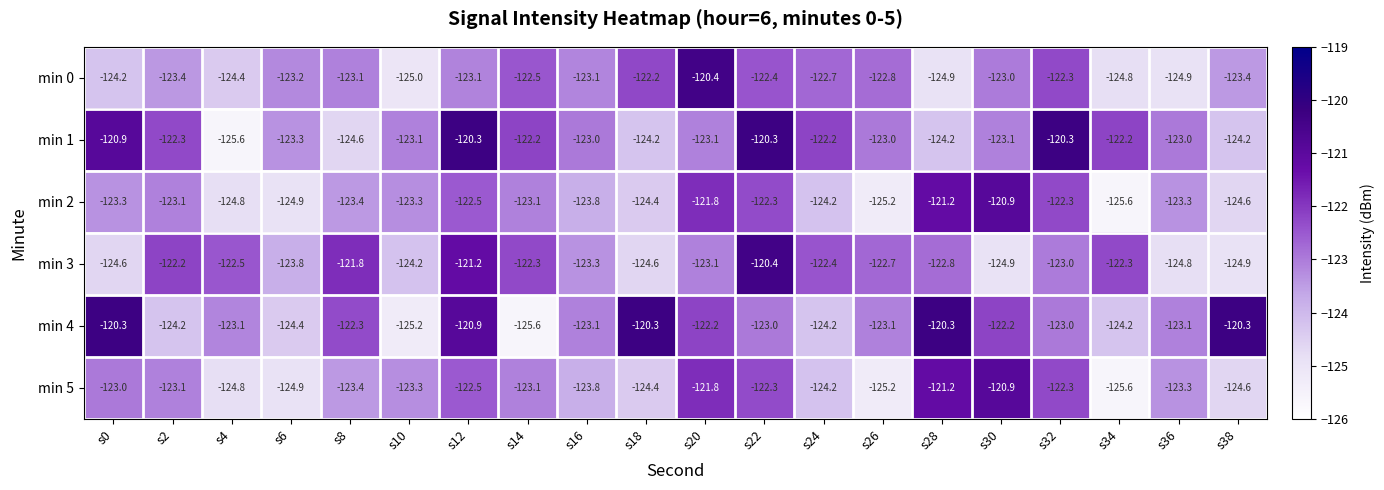

What is the maximum value shown in the chart?

-120.3